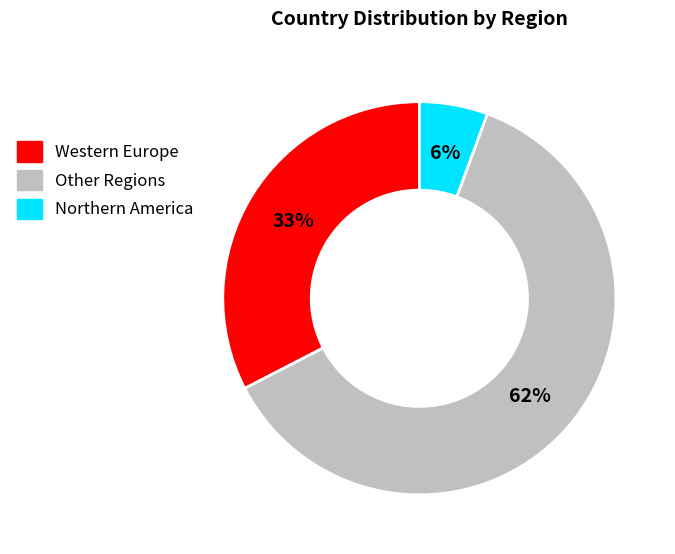

To the nearest percent, what is the average slice percentage?

33%